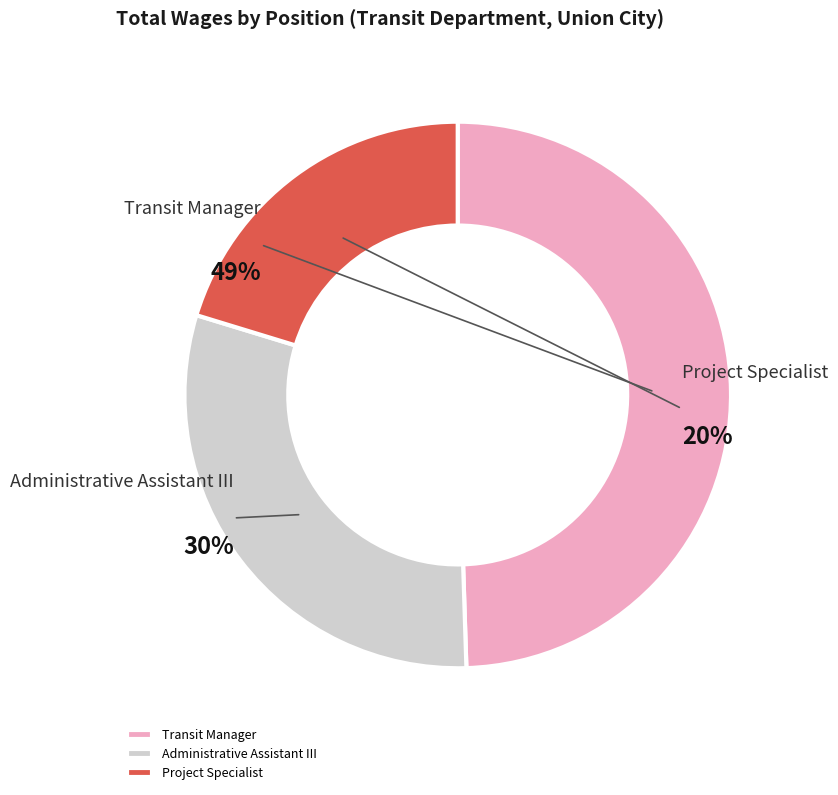

True or false: Transit Manager accounts for 49% of the total.

True